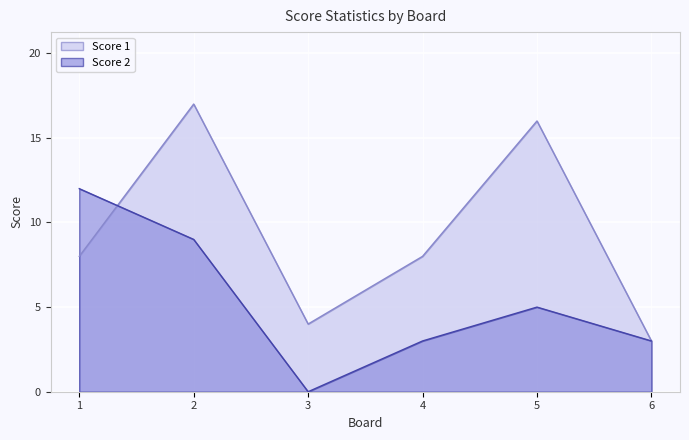

What is the difference between the maximum and minimum values in the Score 2 series?

12